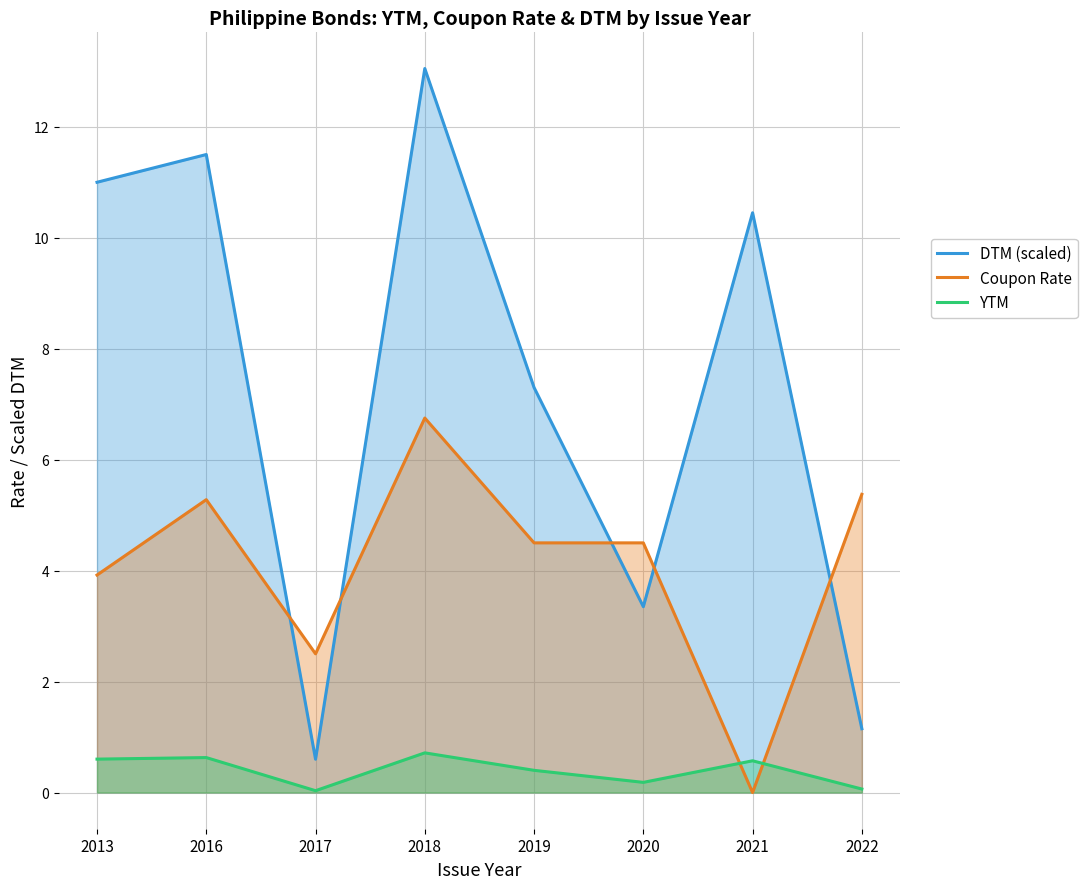

The YTM series shows 0.4 at 2019. True or false?

True